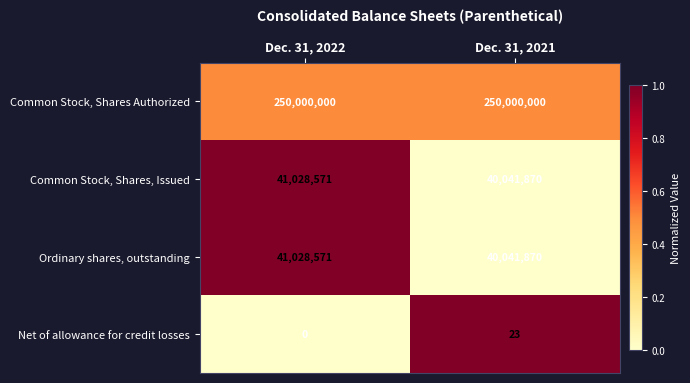

What is the spread (max minus min) of values at Dec. 31, 2021?

249999977